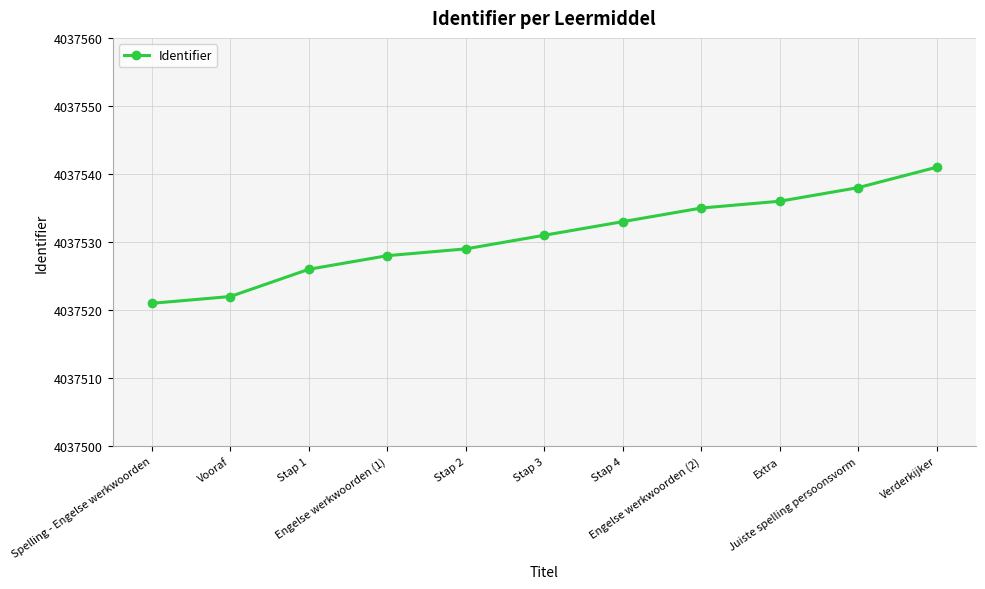

The value at Engelse werkwoorden (1) is 2283578. True or false?

False